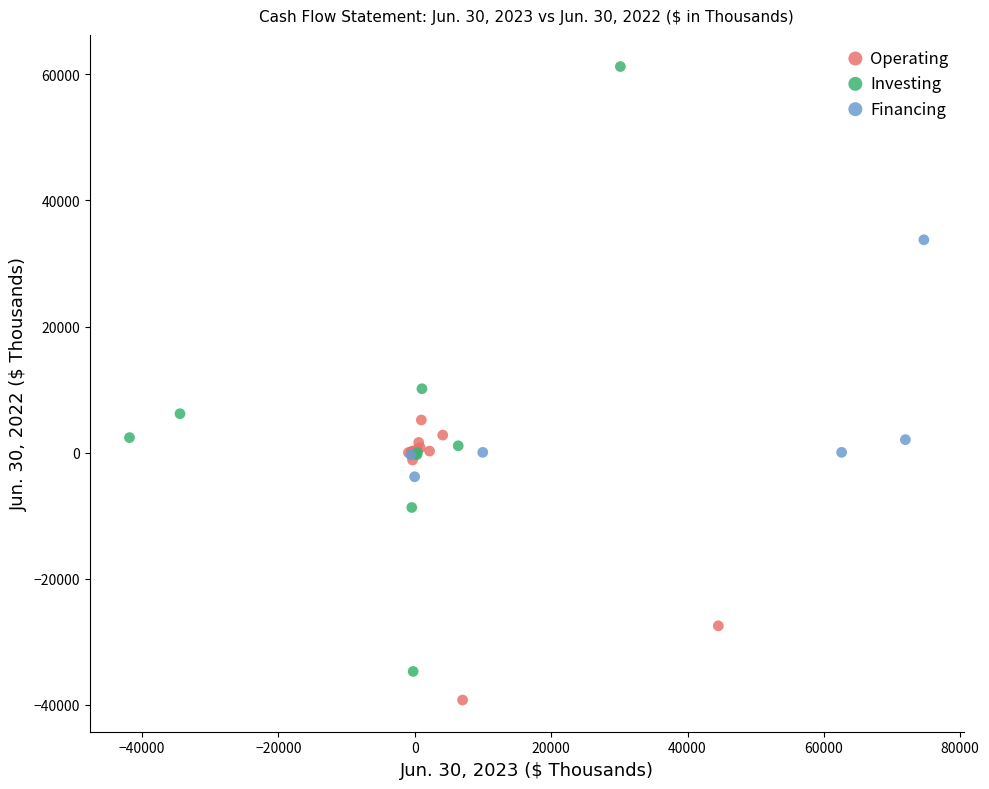

Which series contains the highest Y value?

Investing